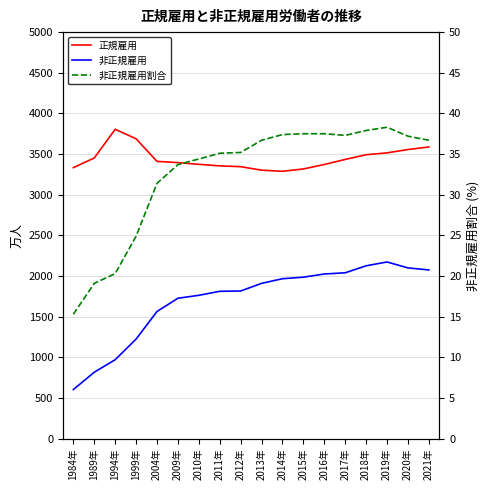

What are all the series names shown in the legend?

正規雇用, 非正規雇用, 非正規雇用割合